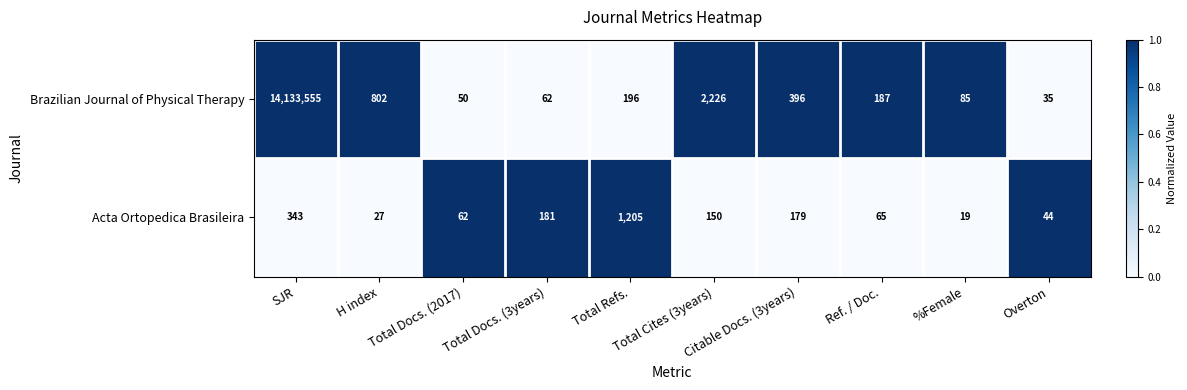

Between H index and Ref. / Doc., which series saw the biggest shift?

Brazilian Journal of Physical Therapy